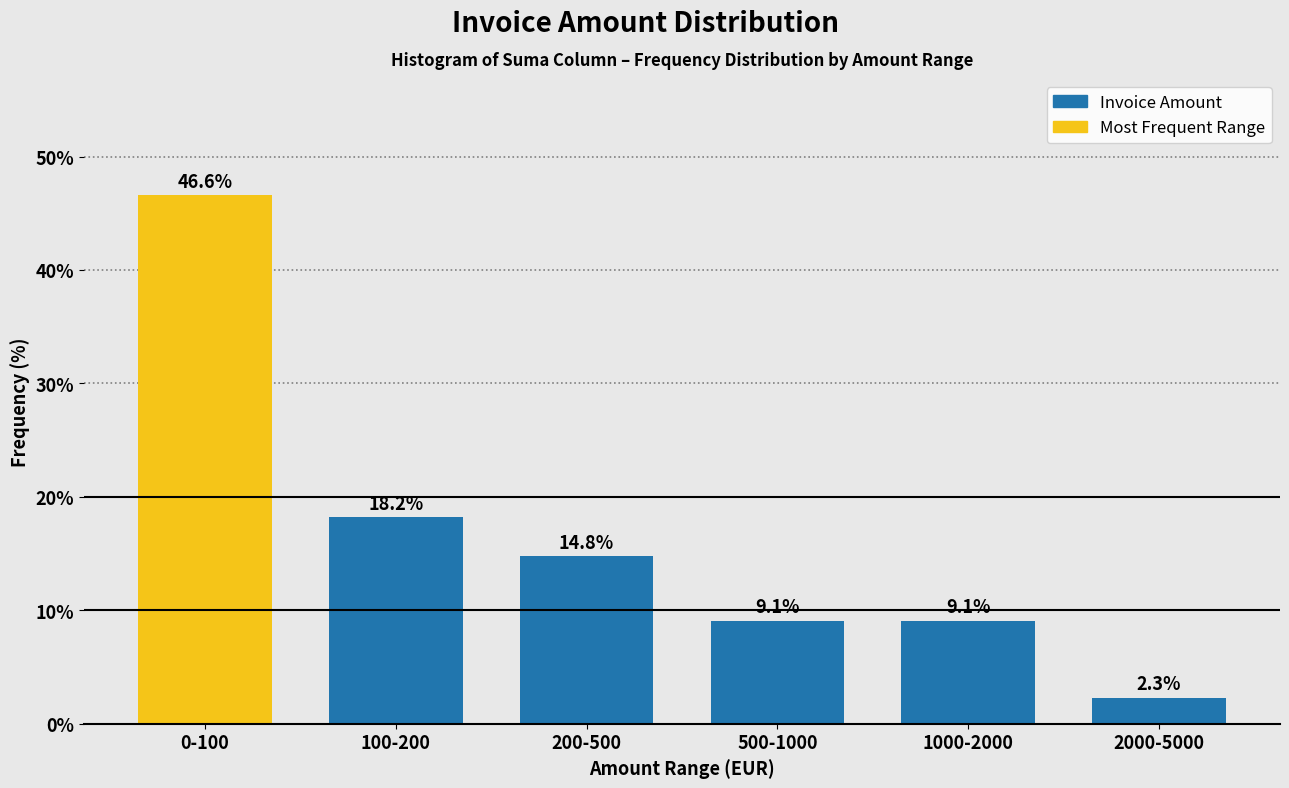

Reading left to right, what are all the values shown in this chart?

46.6	18.2	14.8	9.1	9.1	2.3